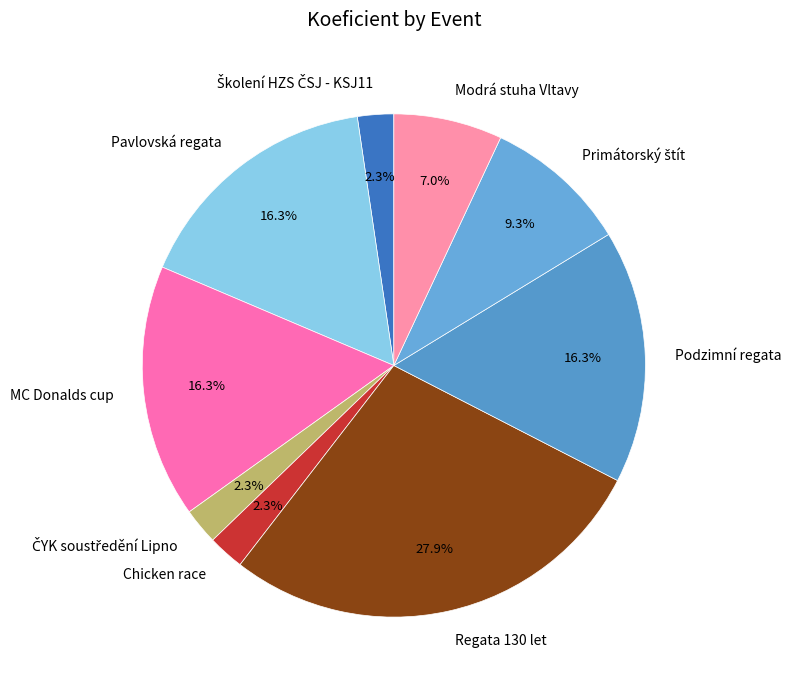

How much of the chart is everything except Regata 130 let?

72.1%